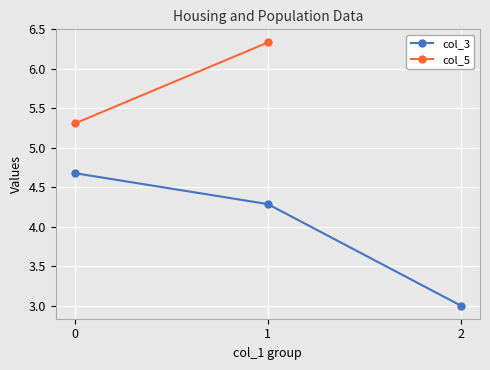

What is the value of the col_5 point at the 2nd from the left?

6.3